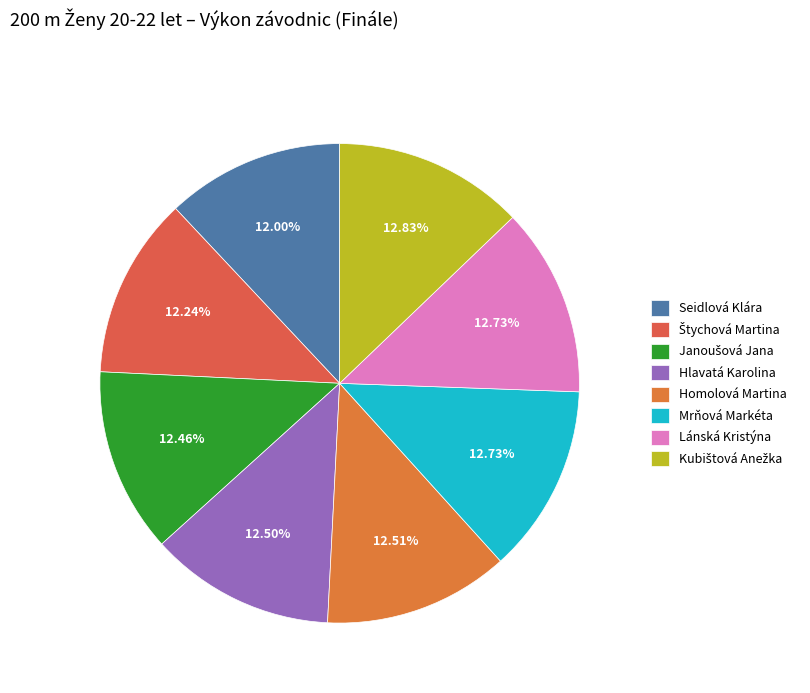

What is the largest slice in the pie chart?

Kubištová Anežka